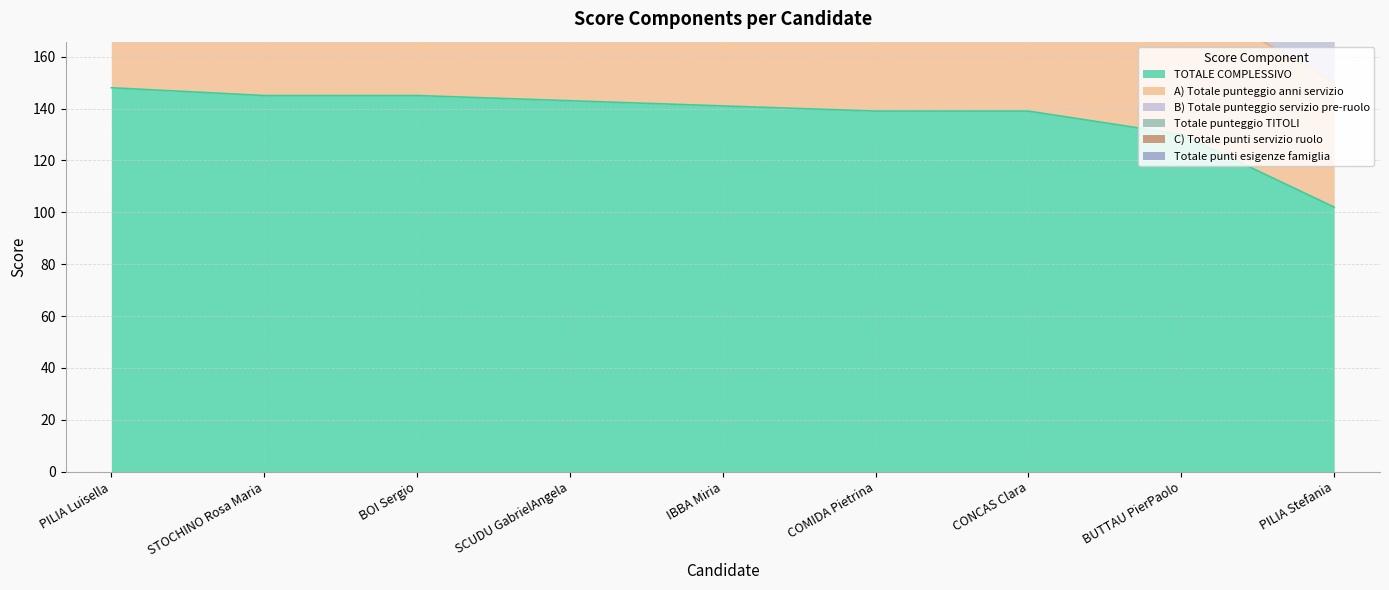

What is the label of the 5th point from the right?

IBBA Miria